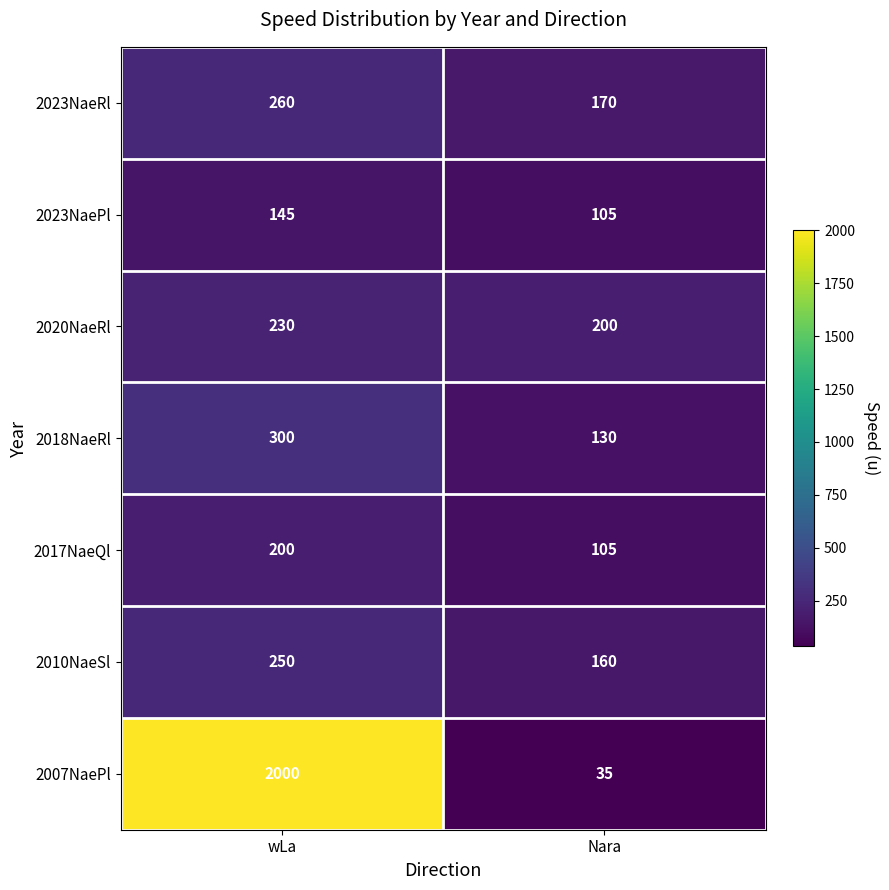

At which category is the sum across all series the highest?

wLa